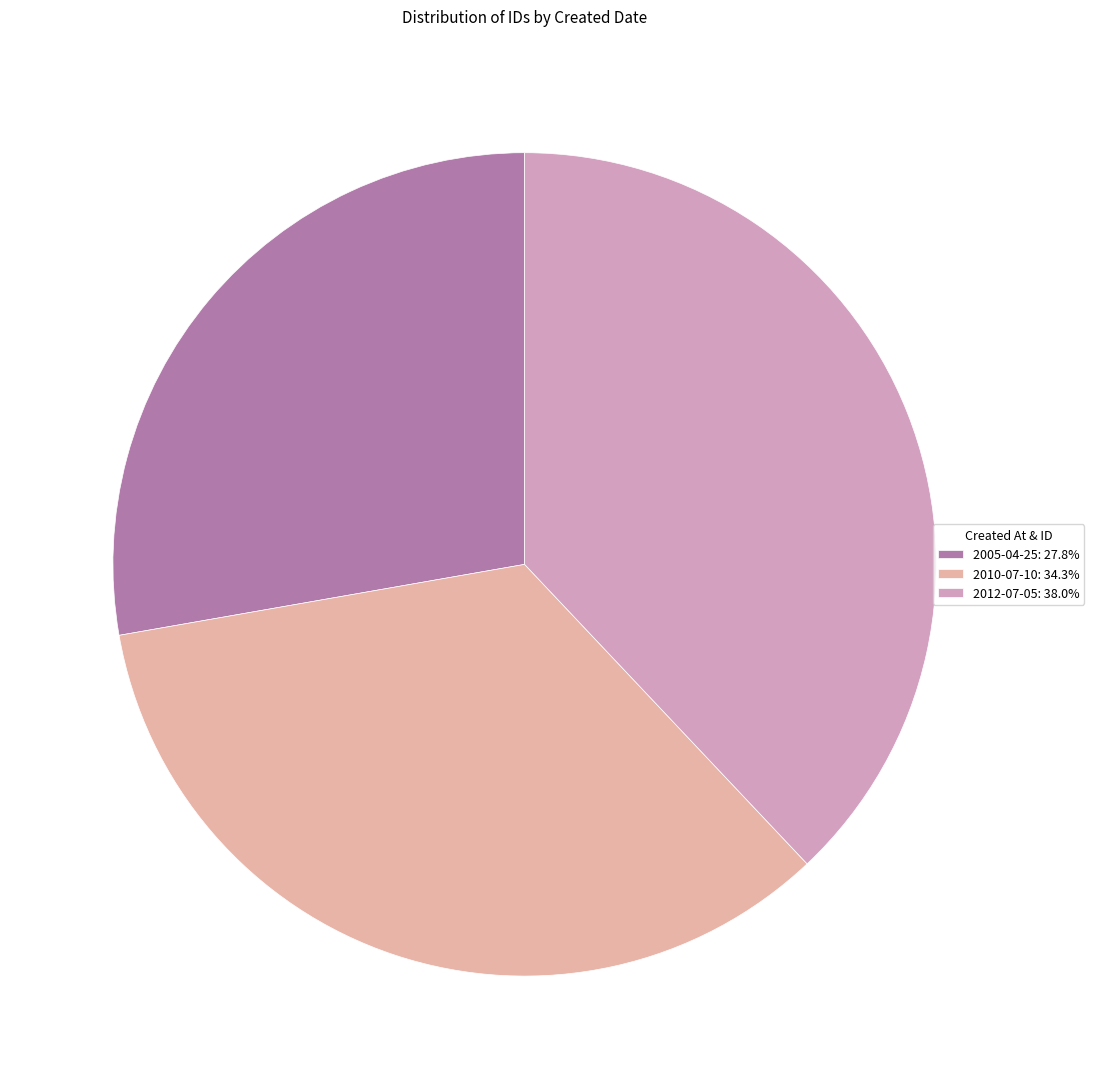

Is there any slice that represents more than half of the pie?

No